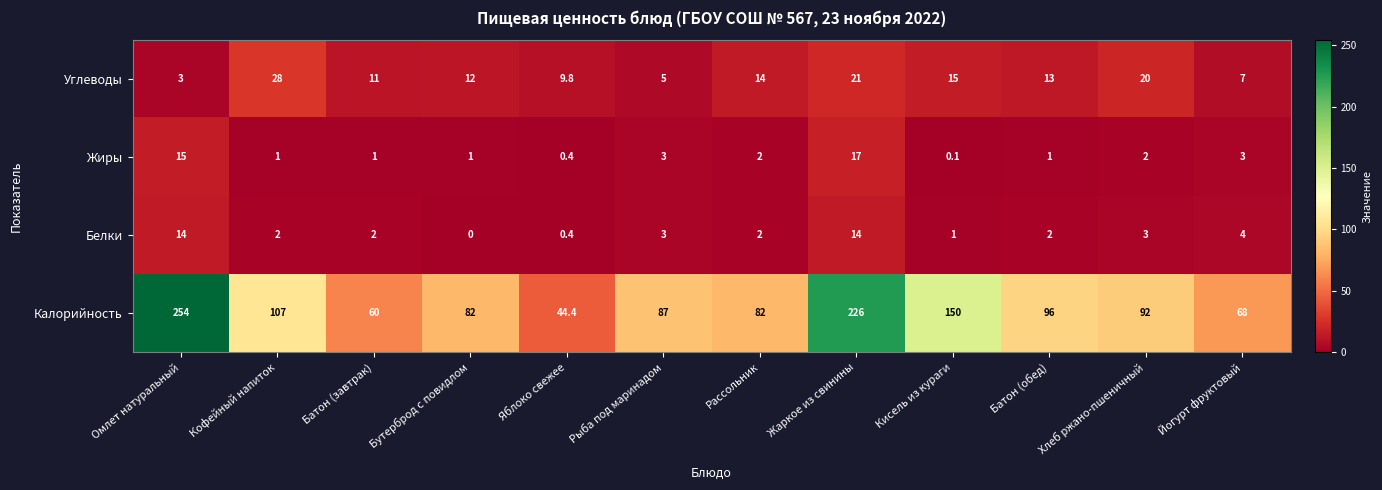

What value does the Калорийность series have at Кофейный напиток?

107.0